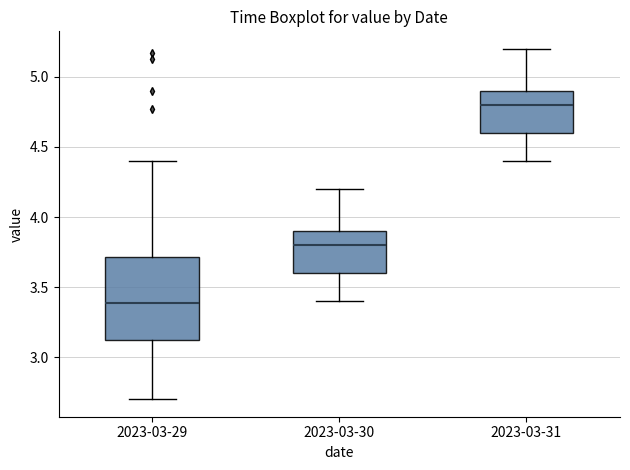

Which box's median line is the lowest?

2023-03-29